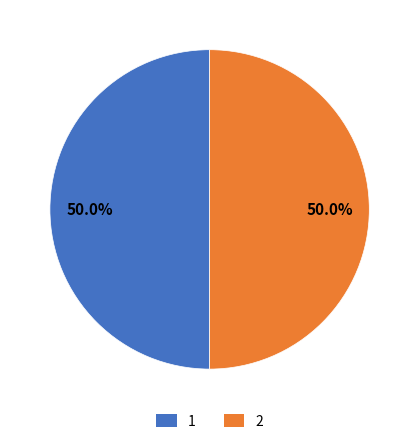

What is the ratio of the value at 2 to the value at 1?

1.0